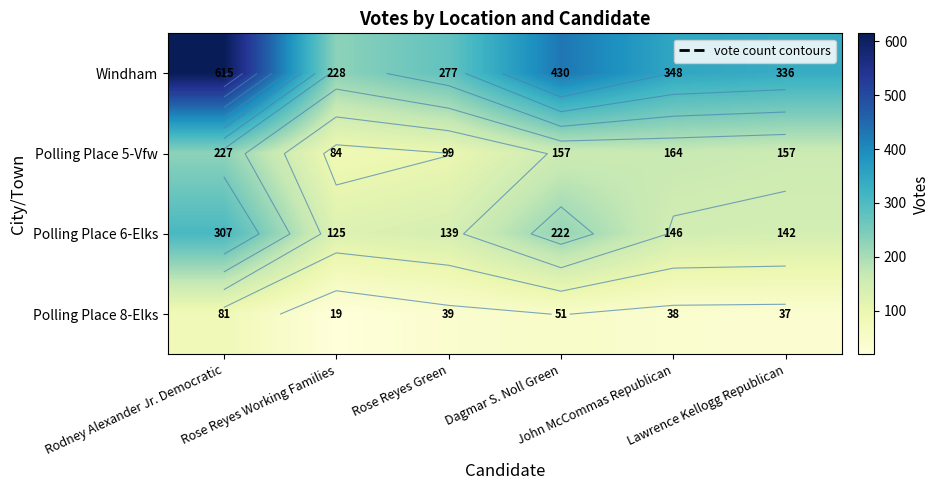

What value does the Windham series have at Rose Reyes Working Families?

228